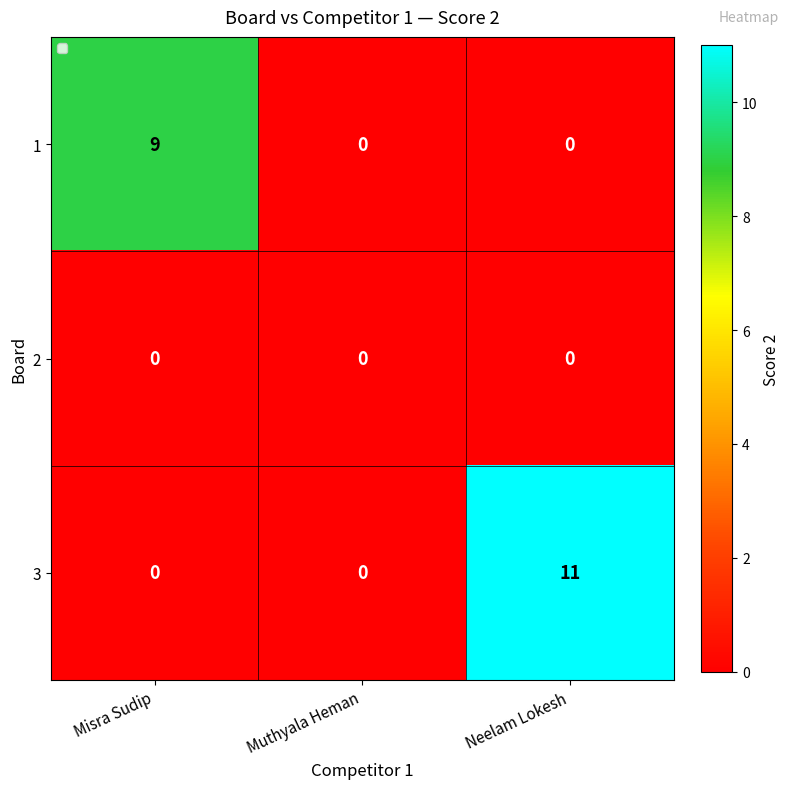

What is the difference between the maximum and second lowest values in the 3 series?

11